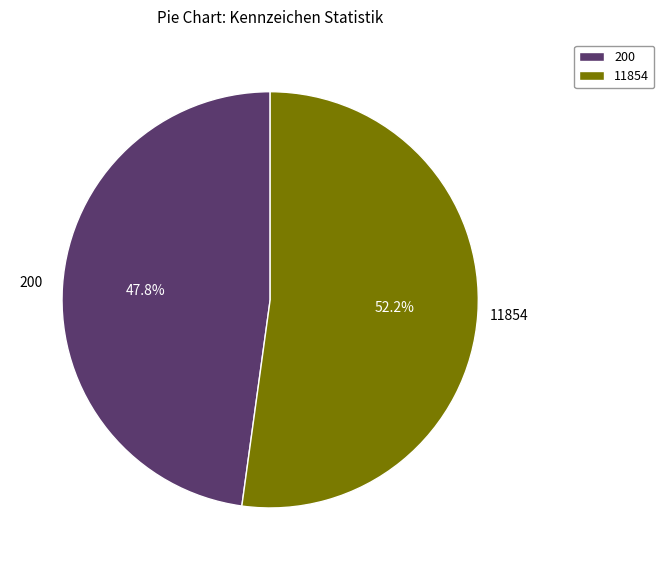

Does any single category account for the majority?

Yes